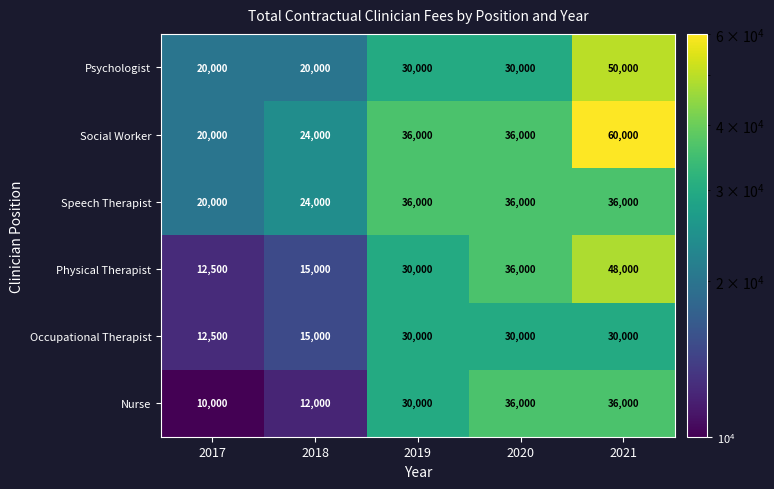

Reading left to right, what are all the values shown in this chart?

Psychologist: 2017=20000	2018=20000	2019=30000	2020=30000	2021=50000
Social Worker: 2017=20000	2018=24000	2019=36000	2020=36000	2021=60000
Speech Therapist: 2017=20000	2018=24000	2019=36000	2020=36000	2021=36000
Physical Therapist: 2017=12500	2018=15000	2019=30000	2020=36000	2021=48000
Occupational Therapist: 2017=12500	2018=15000	2019=30000	2020=30000	2021=30000
Nurse: 2017=10000	2018=12000	2019=30000	2020=36000	2021=36000